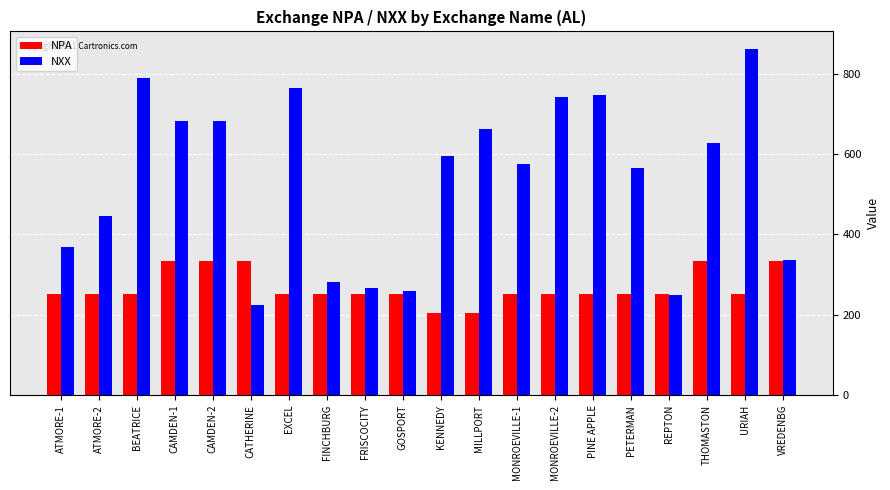

Which category has the highest value in the NXX series?

URIAH